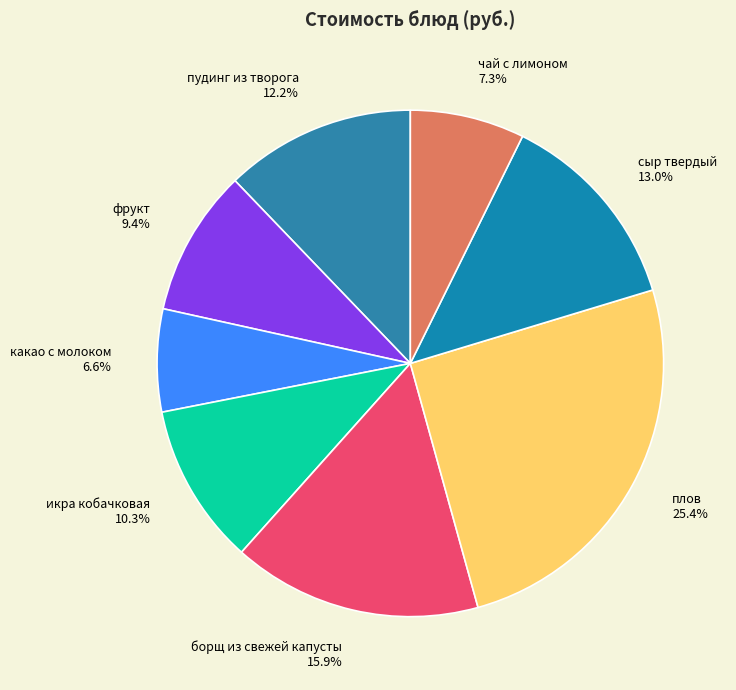

To the nearest percent, what is the difference between the фрукт and икра кобачковая slice percentages?

1%